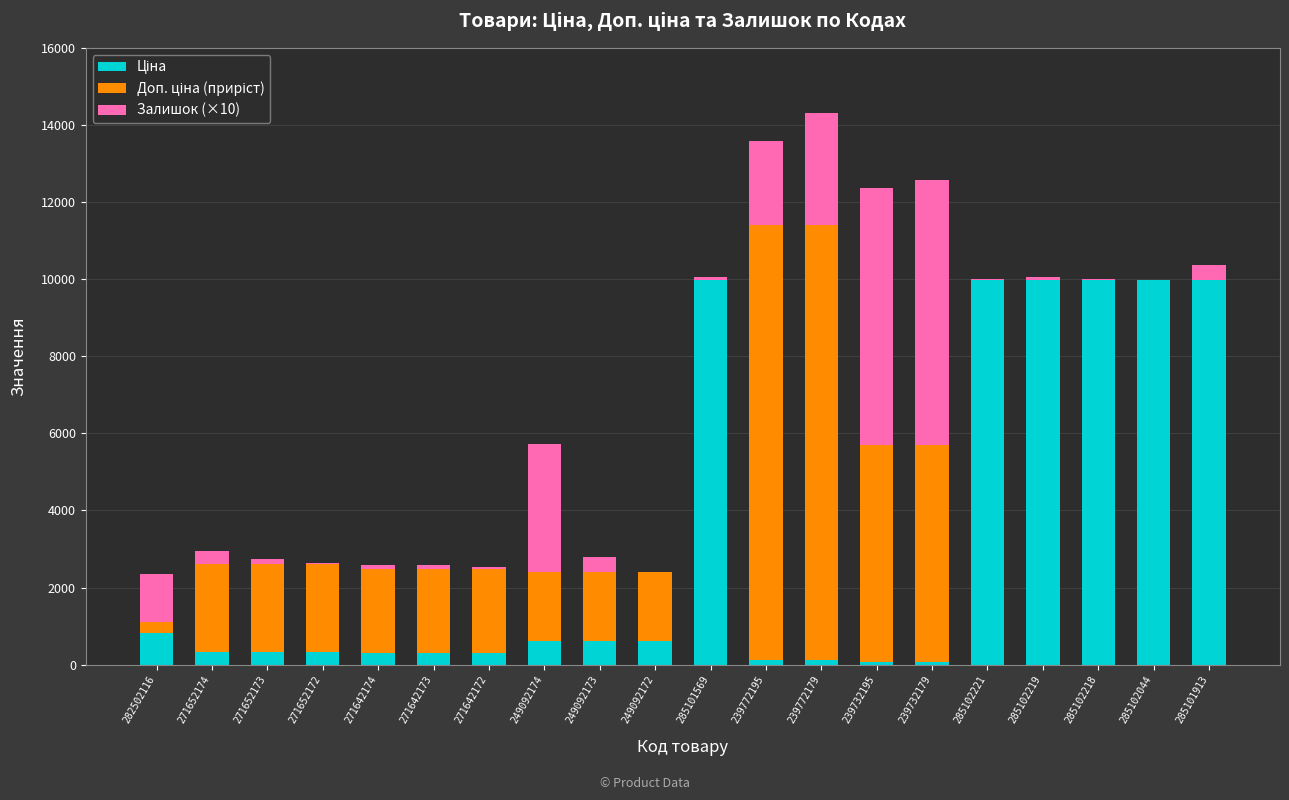

How many data points does each series have?

20